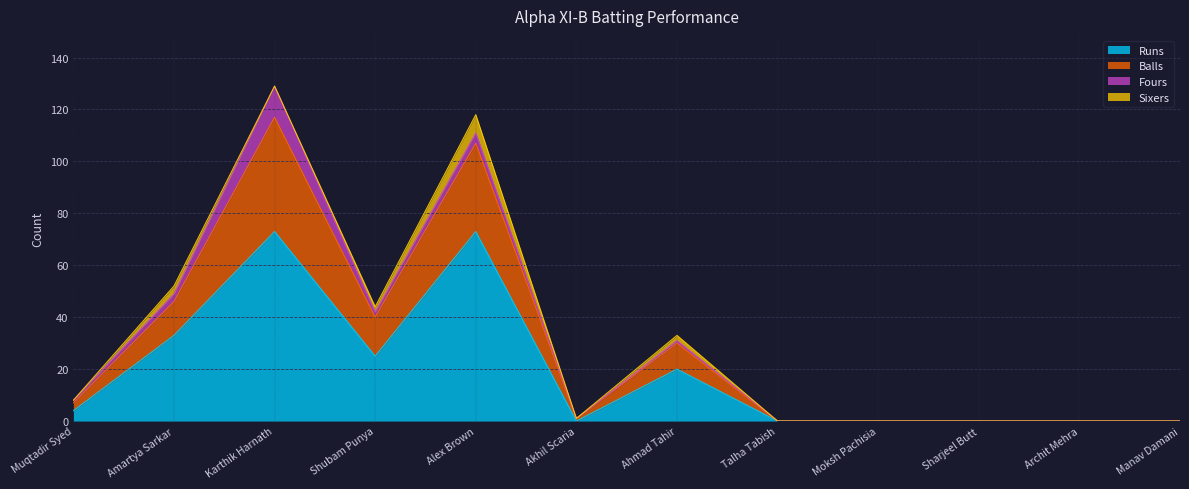

At which category is the sum across all series the highest?

Karthik Harnath